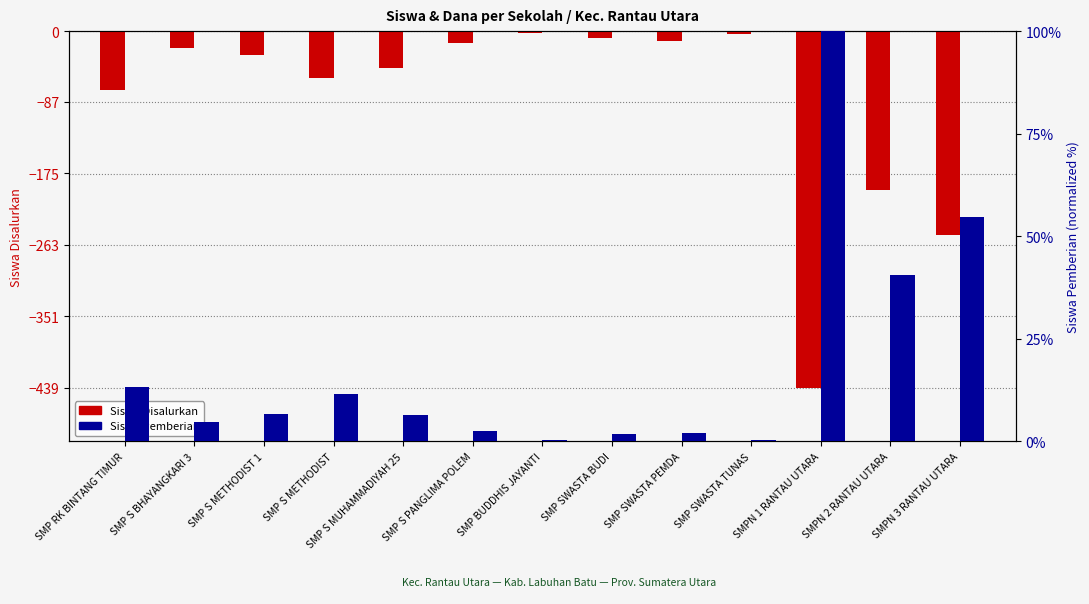

Which series has the largest total across all categories?

Siswa Pemberian